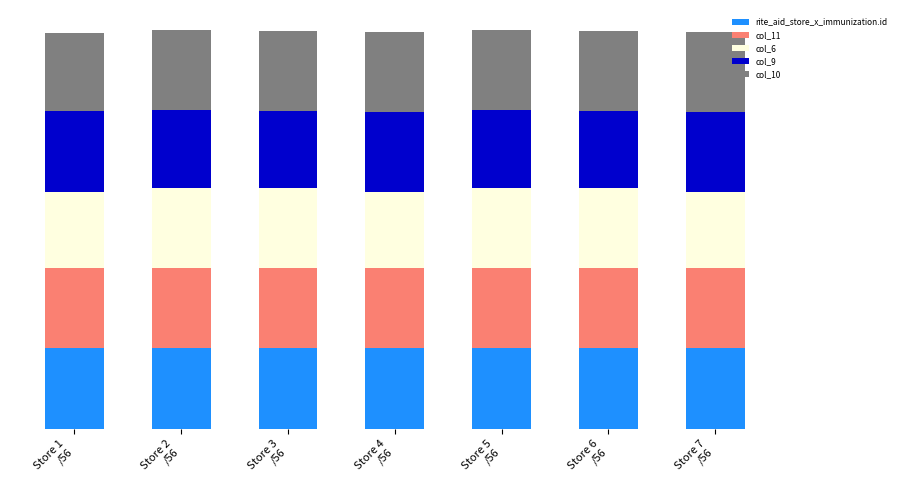

Where is col_10 nearest to the value 99?

Store 3
/56